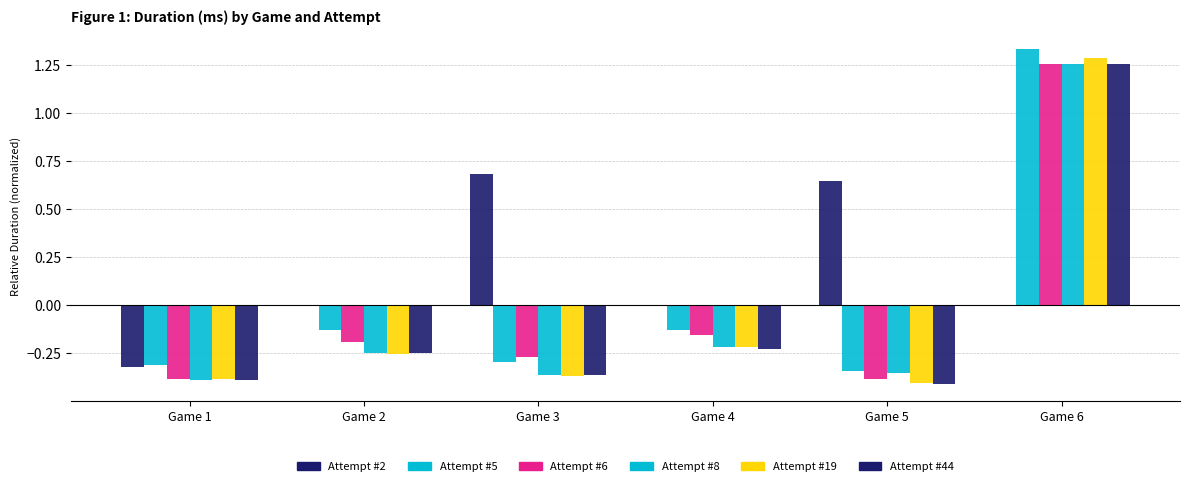

Are the bars grouped side by side (vs. stacked)?

Yes